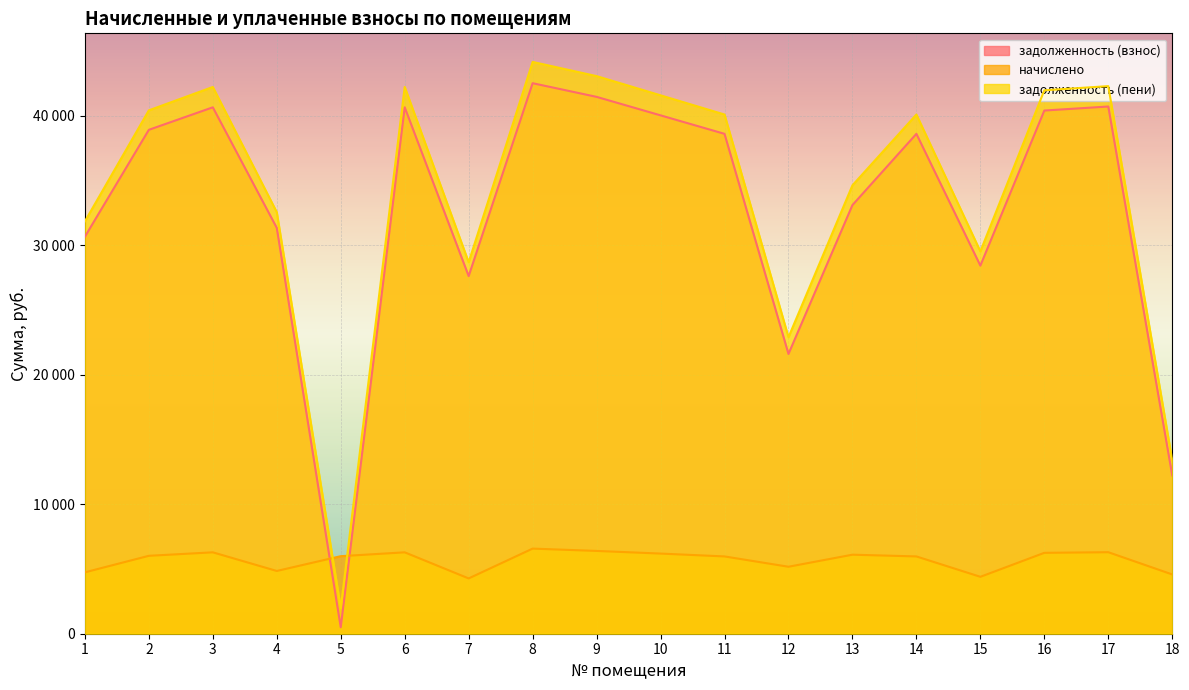

What are all the series names shown in the legend?

задолженность (взнос), начислено, задолженность (пени)